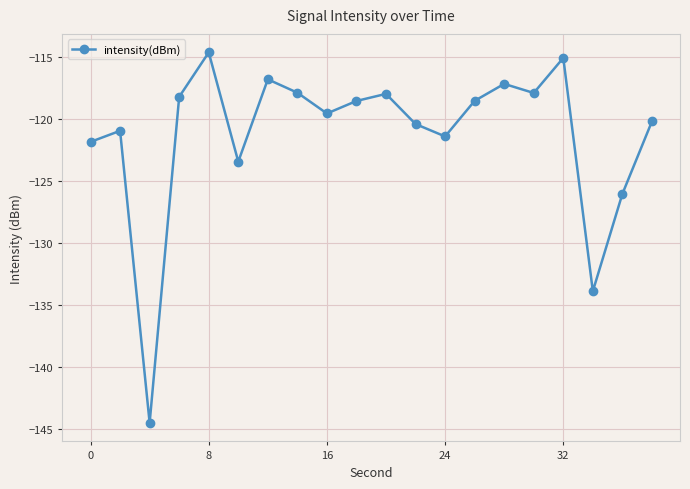

What is the maximum value shown in the chart?

-114.6